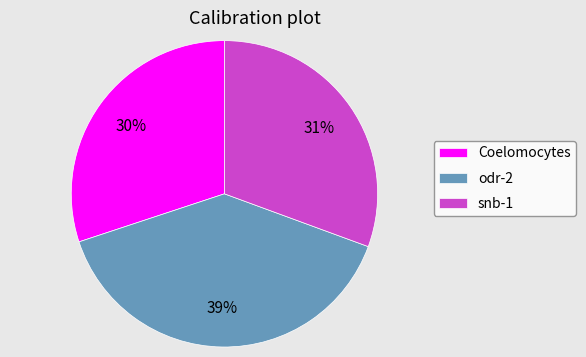

Is it true that snb-1 is 31% of the pie?

True